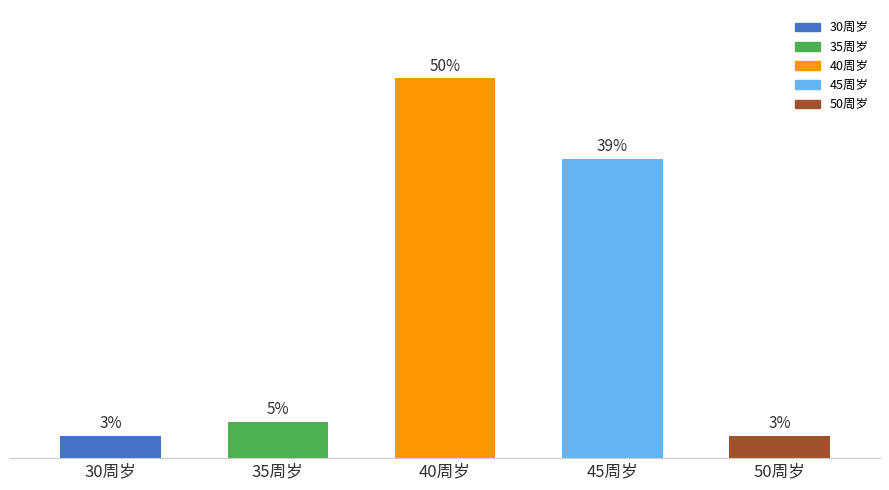

Which has a higher value, 40周岁 or 35周岁?

40周岁